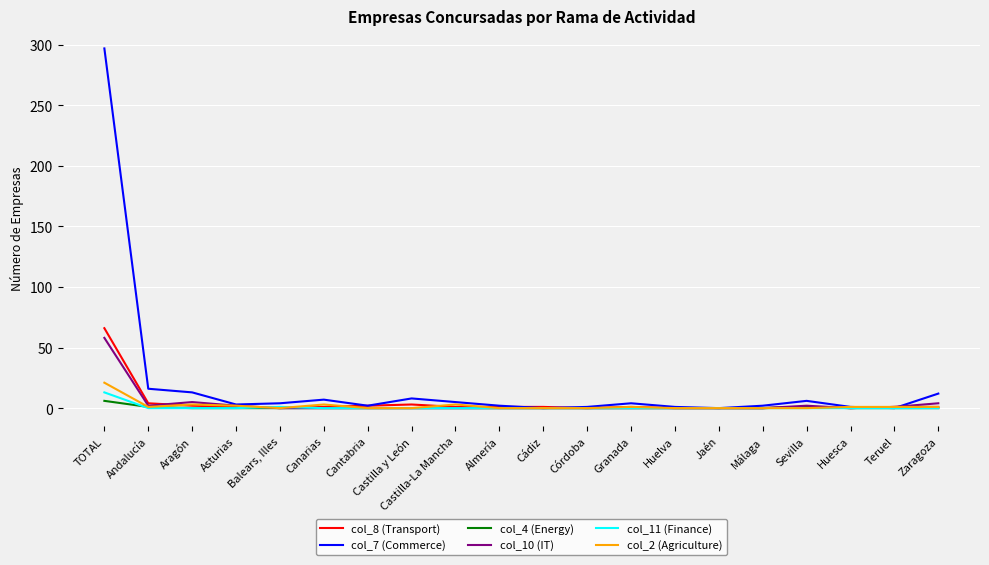

True or false: col_10 (IT) has a value of 0 at Castilla-La Mancha.

True